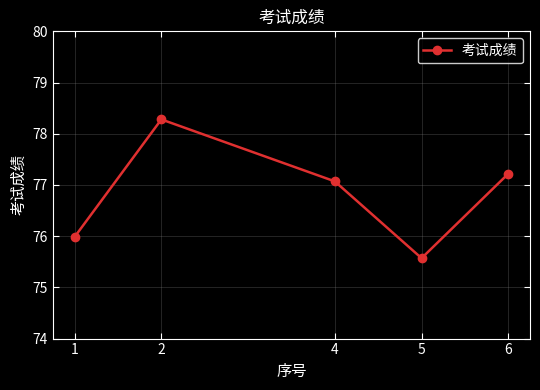

How many interior local peaks (higher than both neighbors) does the data have?

1